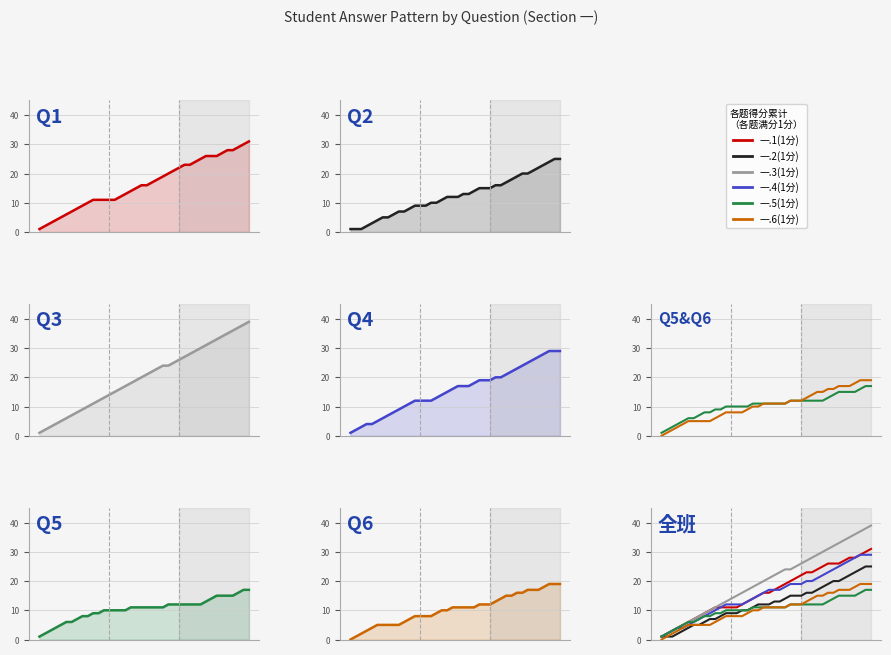

How many data points does each series have?

40